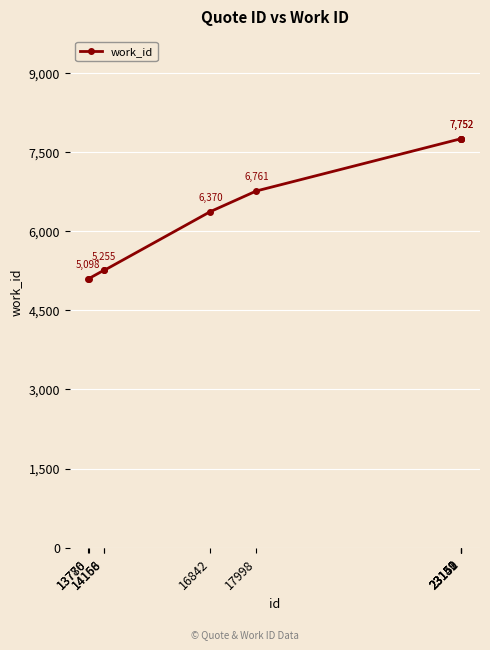

Reading left to right, transcribe all the data shown in this chart.

13776=5098	13780=5098	14156=5255	14168=5255	16842=6370	17998=6761	23149=7752	23150=7752	23151=7752	23152=7752